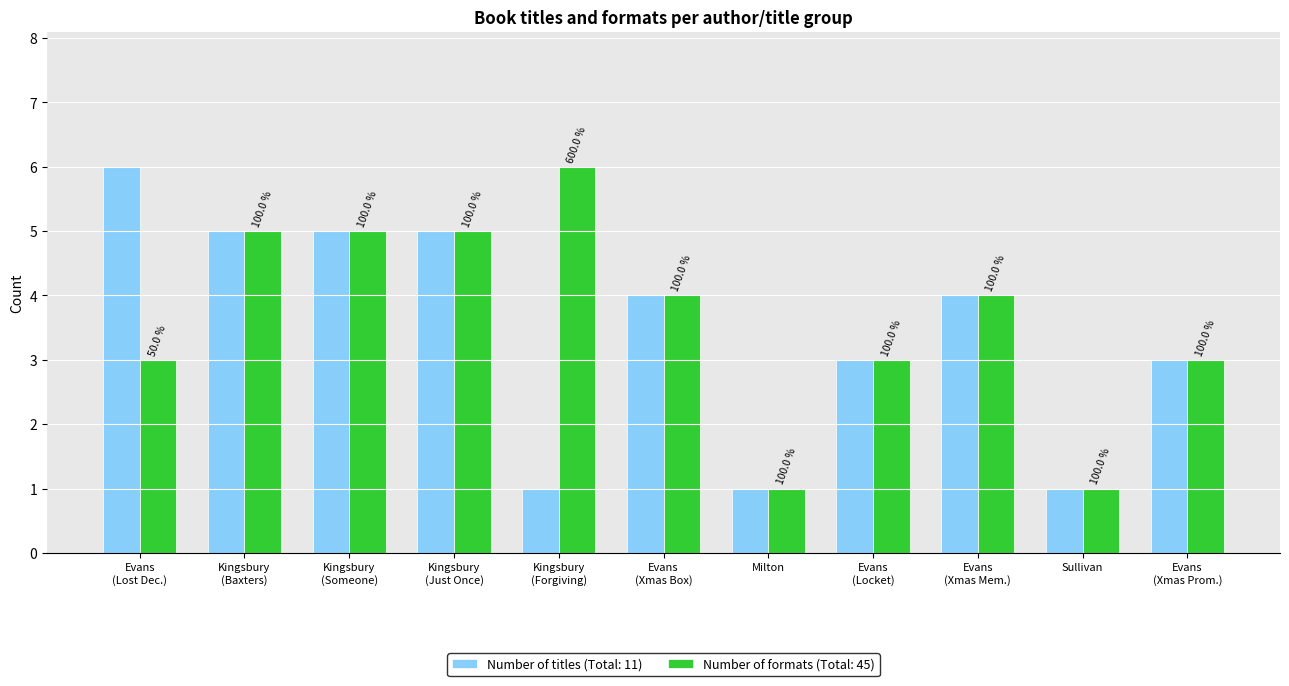

Reading right to left, extract all data points from this chart.

Number of titles: 3	1	4	3	1	4	1	5	5	5	6
Number of formats: 3	1	4	3	1	4	6	5	5	5	3